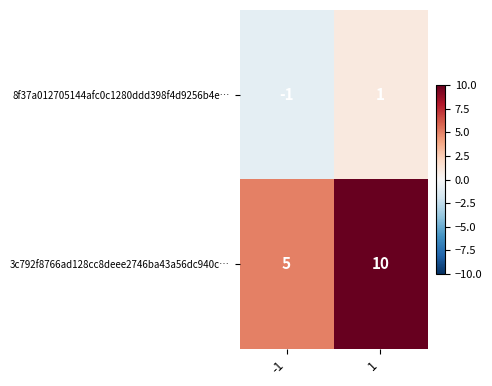

Is it true that 3c792f8766ad128cc8deee2746ba43a56dc940c… equals 10 at 1?

True